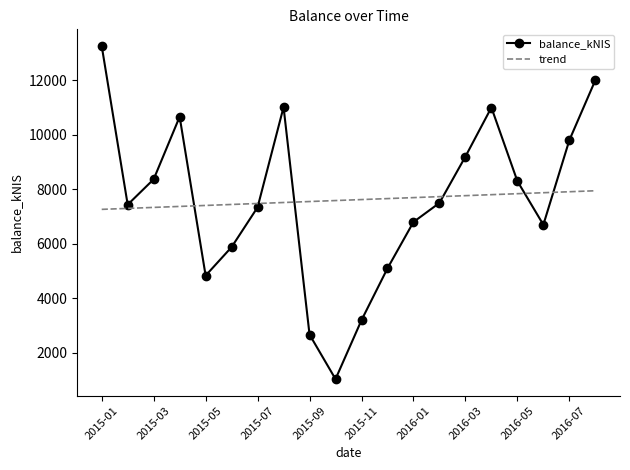

What are all the series names shown in the legend?

balance_kNIS, trend